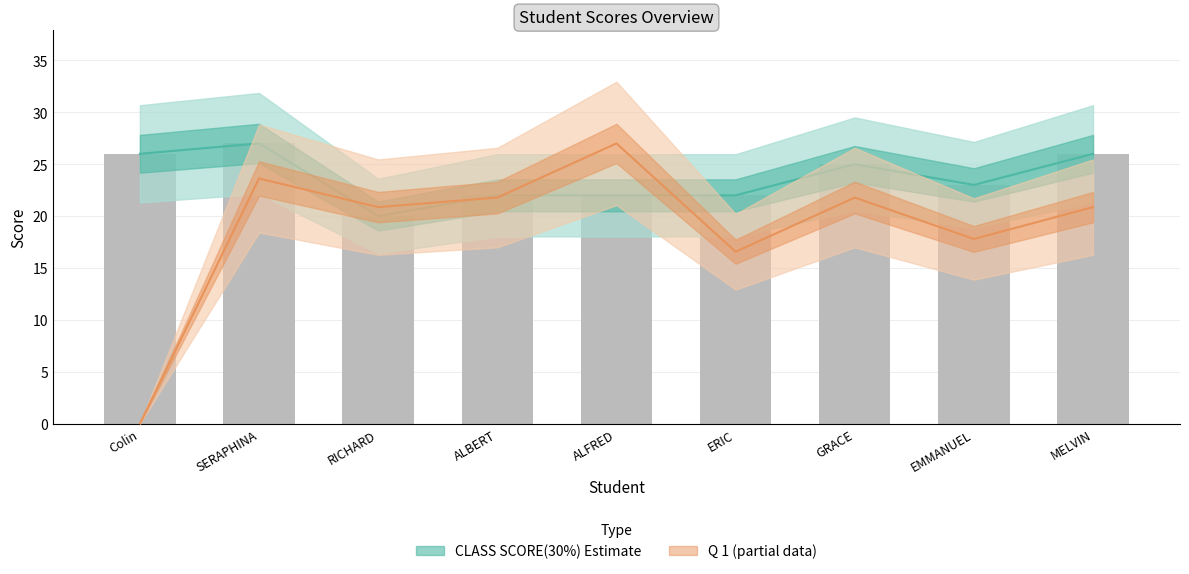

What is the approximate value of Q 1 at RICHARD?

20.9